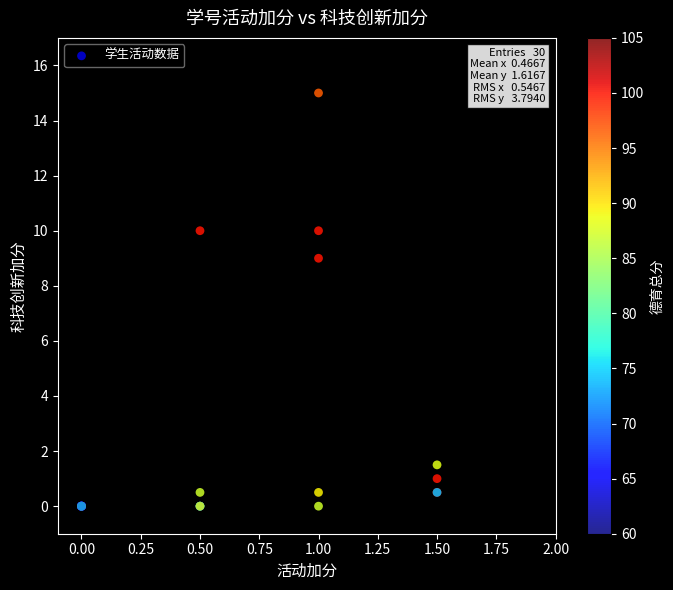

What Y value in the scatter plot is closest to 7?

9.0